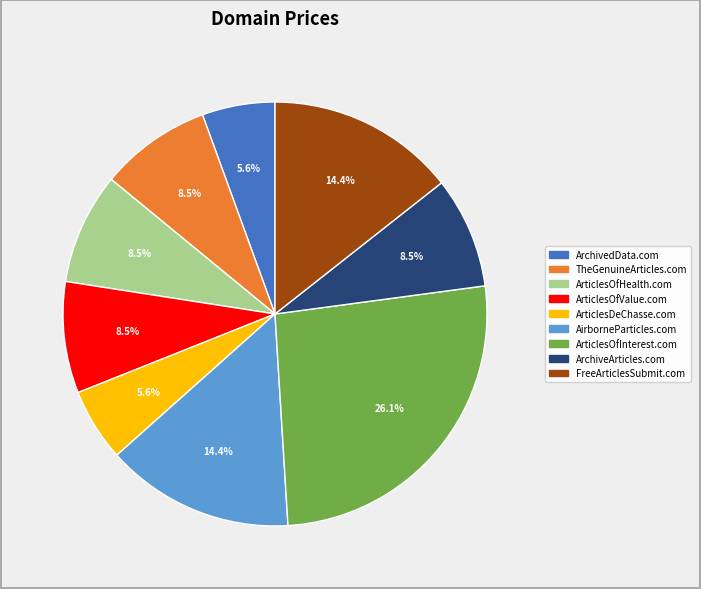

Is it true that FreeArticlesSubmit.com is 14% of the pie?

True